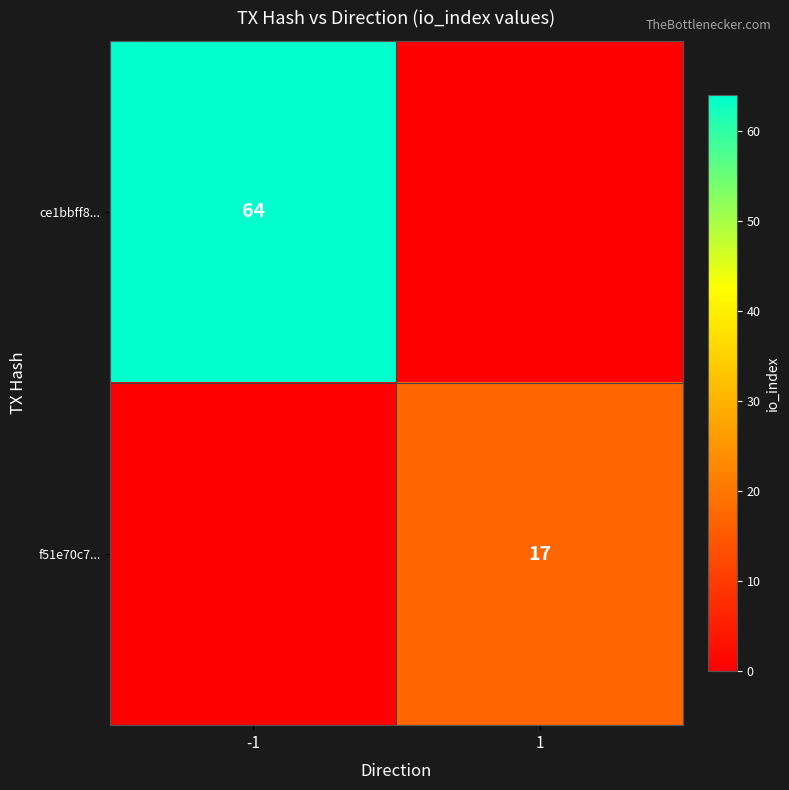

What is the maximum value shown in the chart?

64